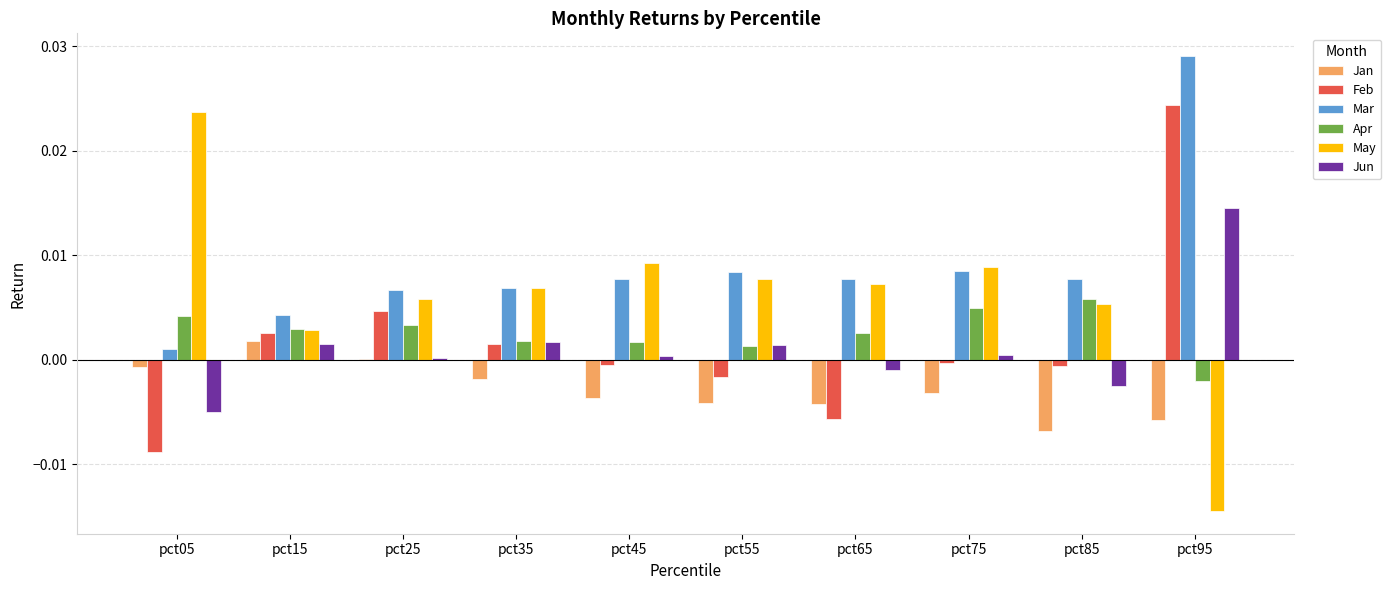

The Jun series shows 0.0 at pct25. True or false?

True